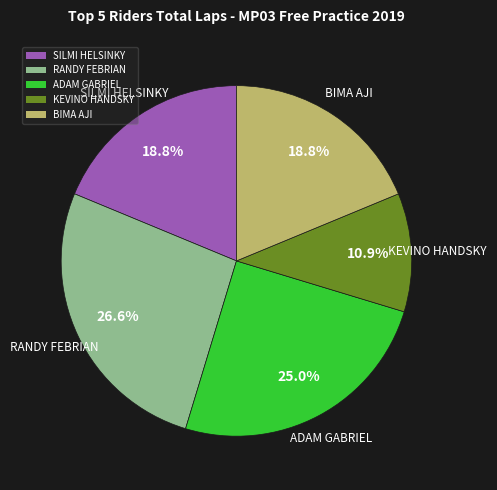

Does any single category account for the majority?

No